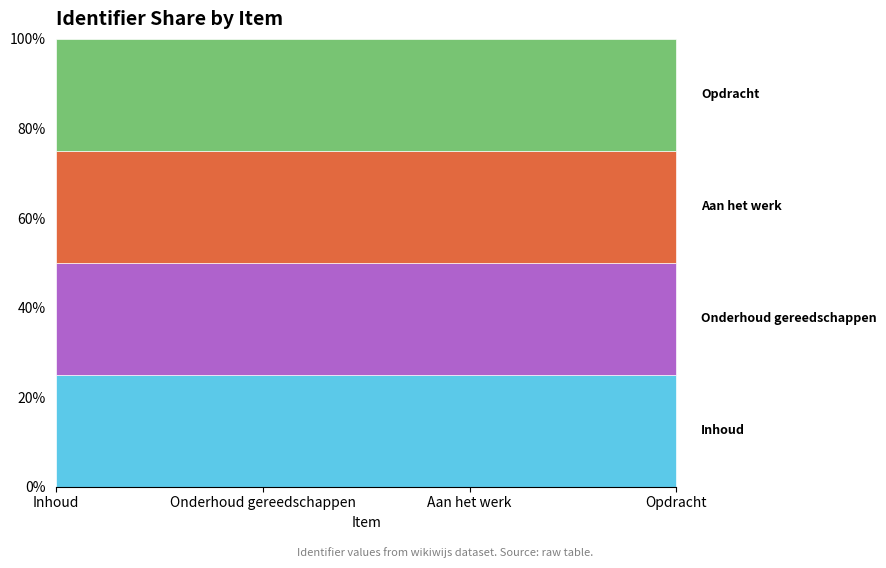

What is the total value across all series at Opdracht?

100.0